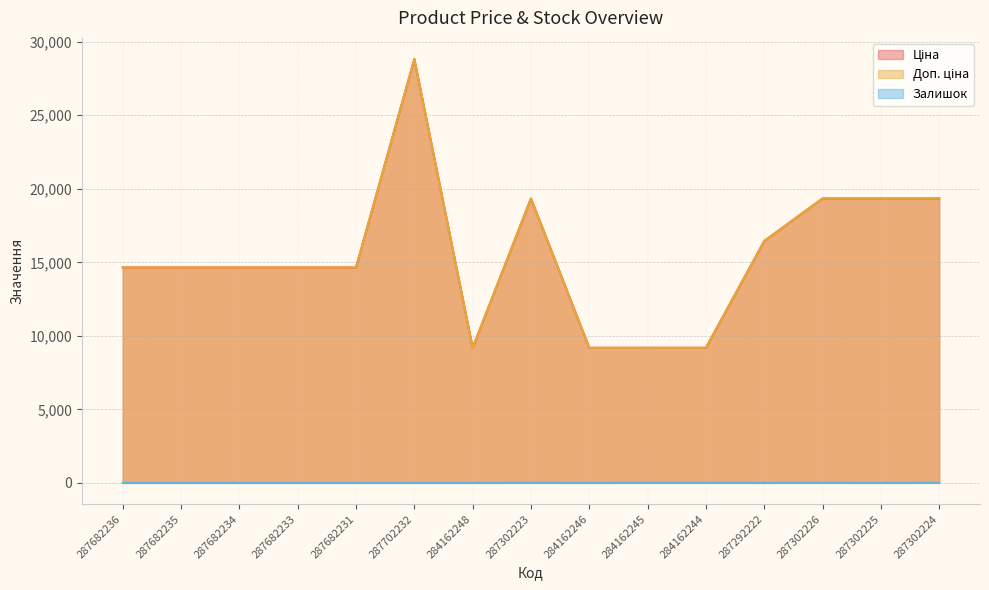

What is the minimum value for Ціна?

9185.1